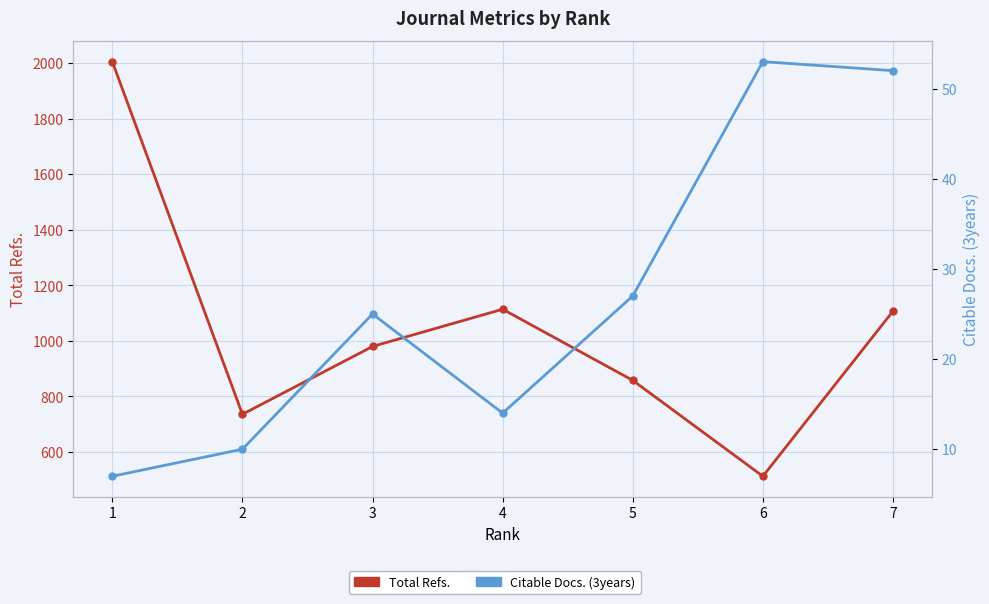

Is this an area chart (filled region under the line)?

No